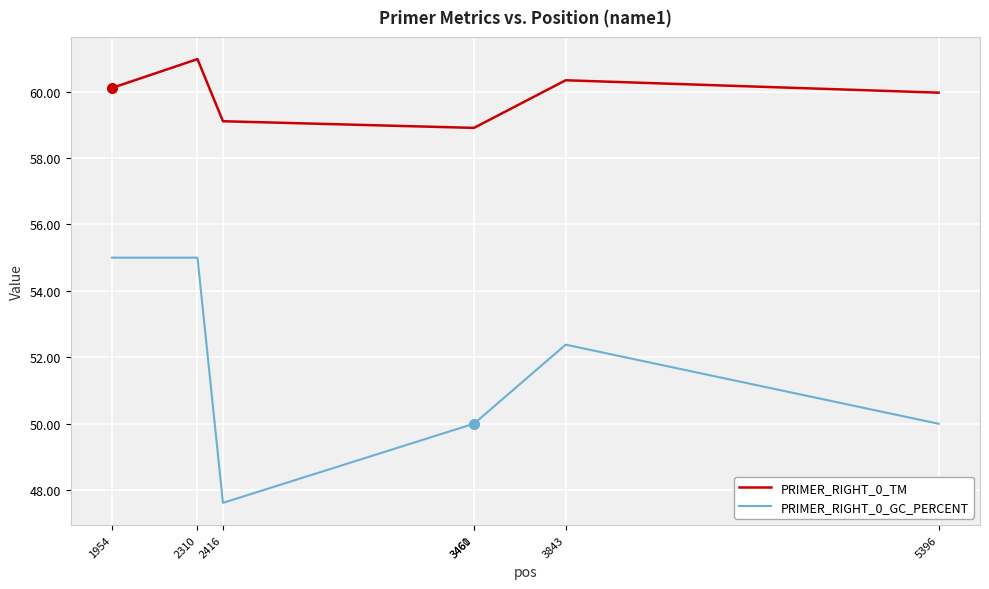

True or false: PRIMER_RIGHT_0_TM and PRIMER_RIGHT_0_GC_PERCENT intersect in this chart.

False